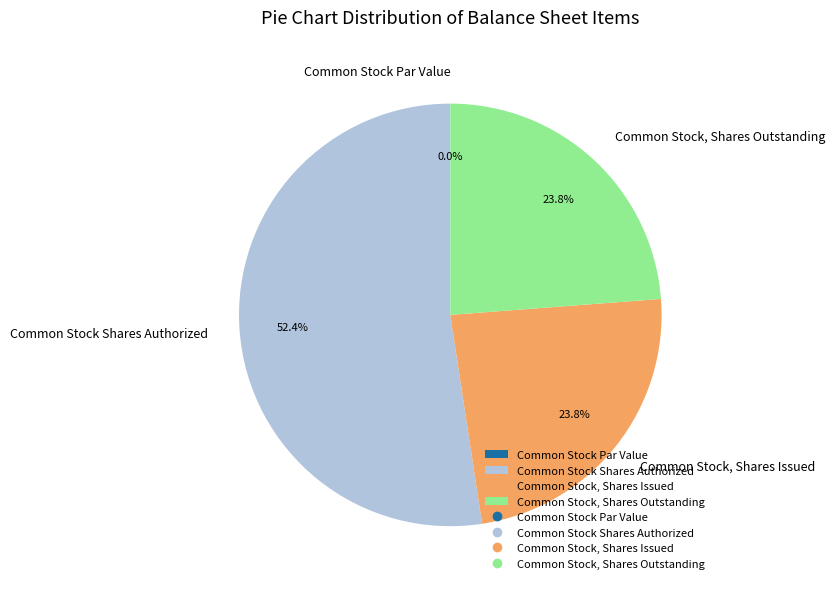

How many segments does this pie chart have?

4